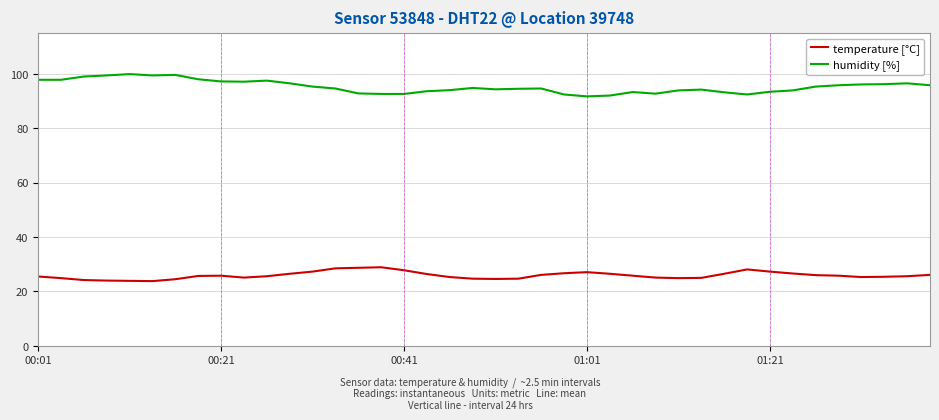

What is the difference between the maximum and minimum values in the humidity [%] series?

8.2